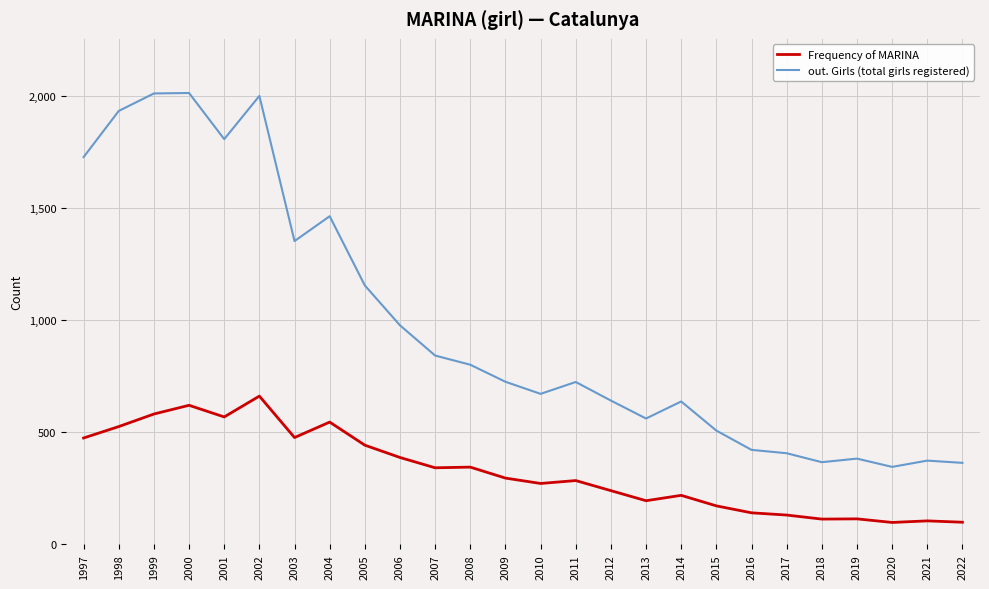

True or false: out. Girls (total girls registered) and Frequency of MARINA cross at least once.

False